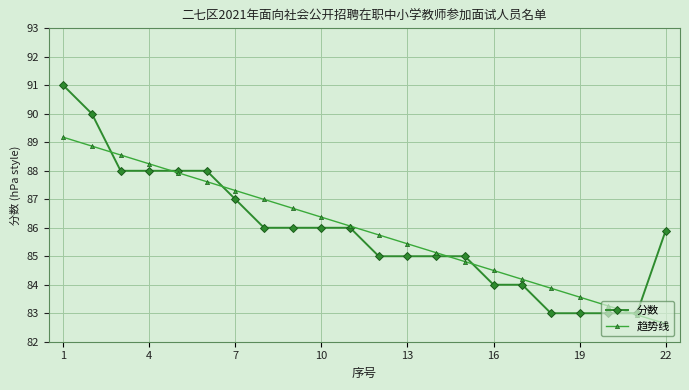

Rank the series by their maximum value, from highest to lowest.

分数, 趋势线